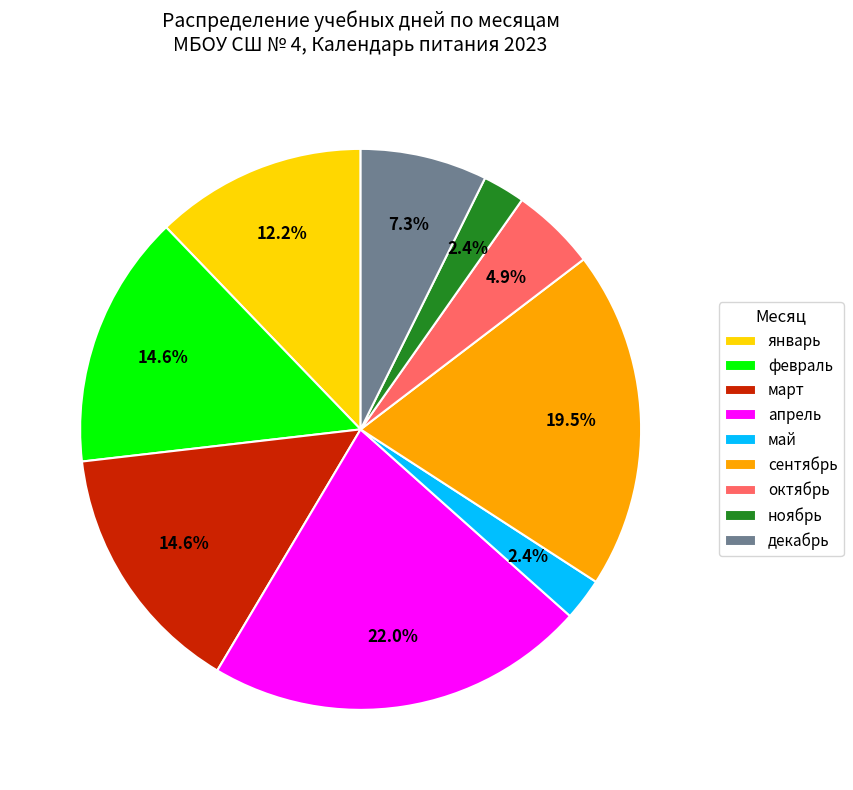

To the nearest percent, what portion does март represent?

15%